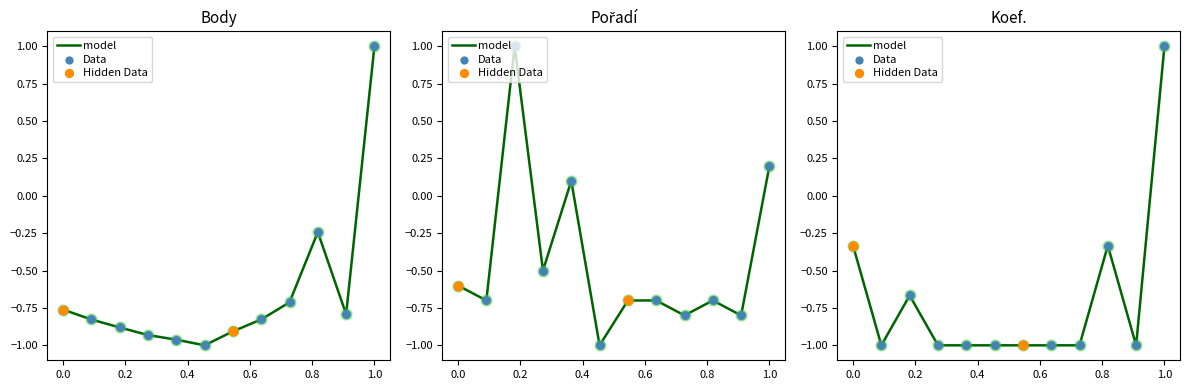

Which series has the largest total across all categories?

Pořadí